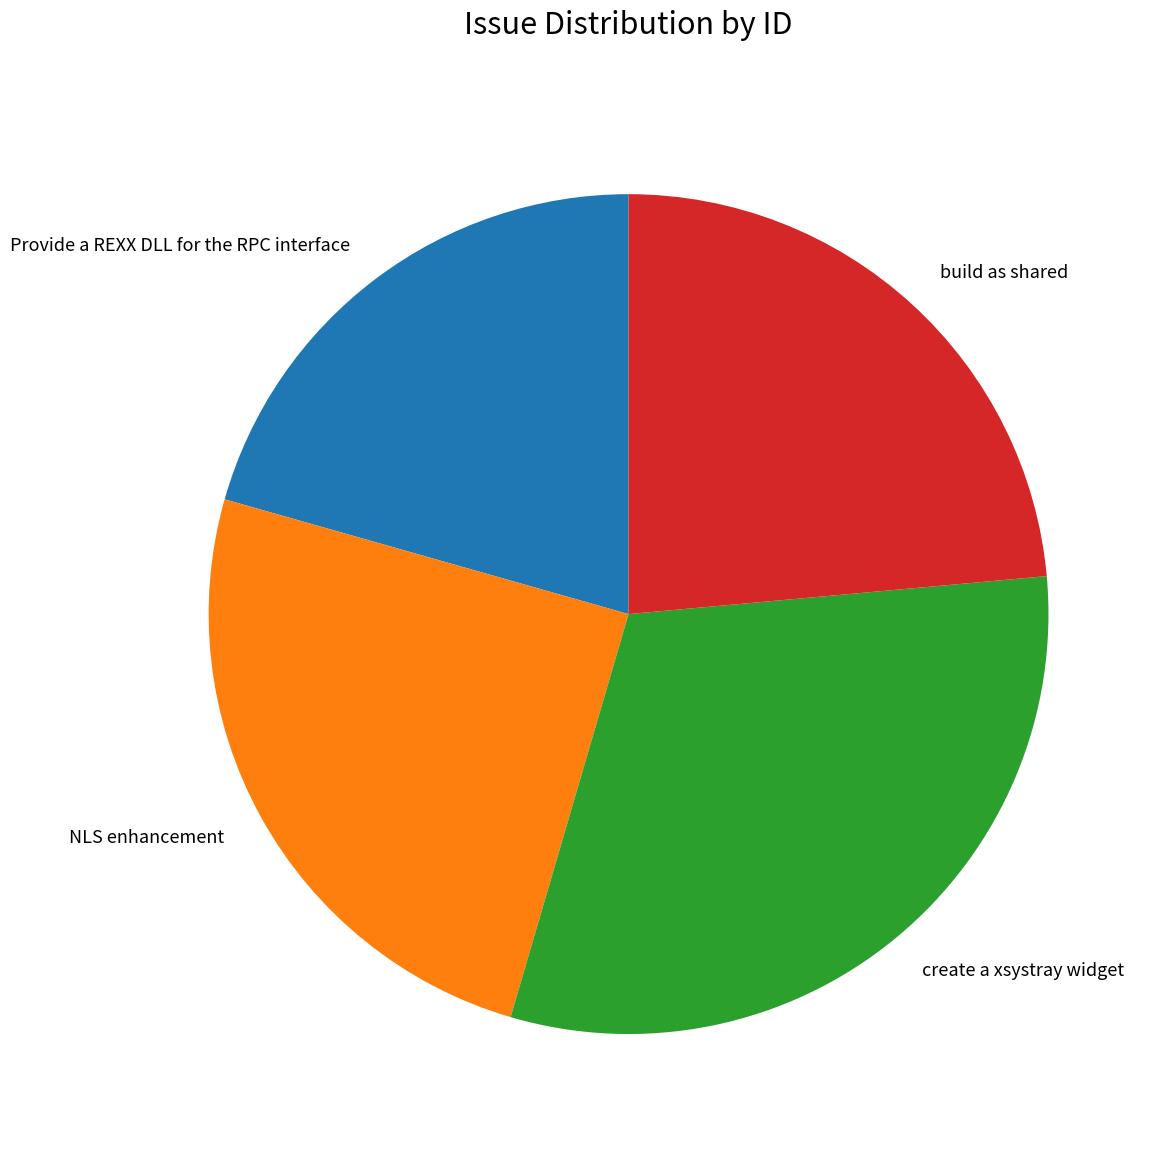

Combined, do NLS enhancement and Provide a REXX DLL for the RPC interface account for over 50%?

No